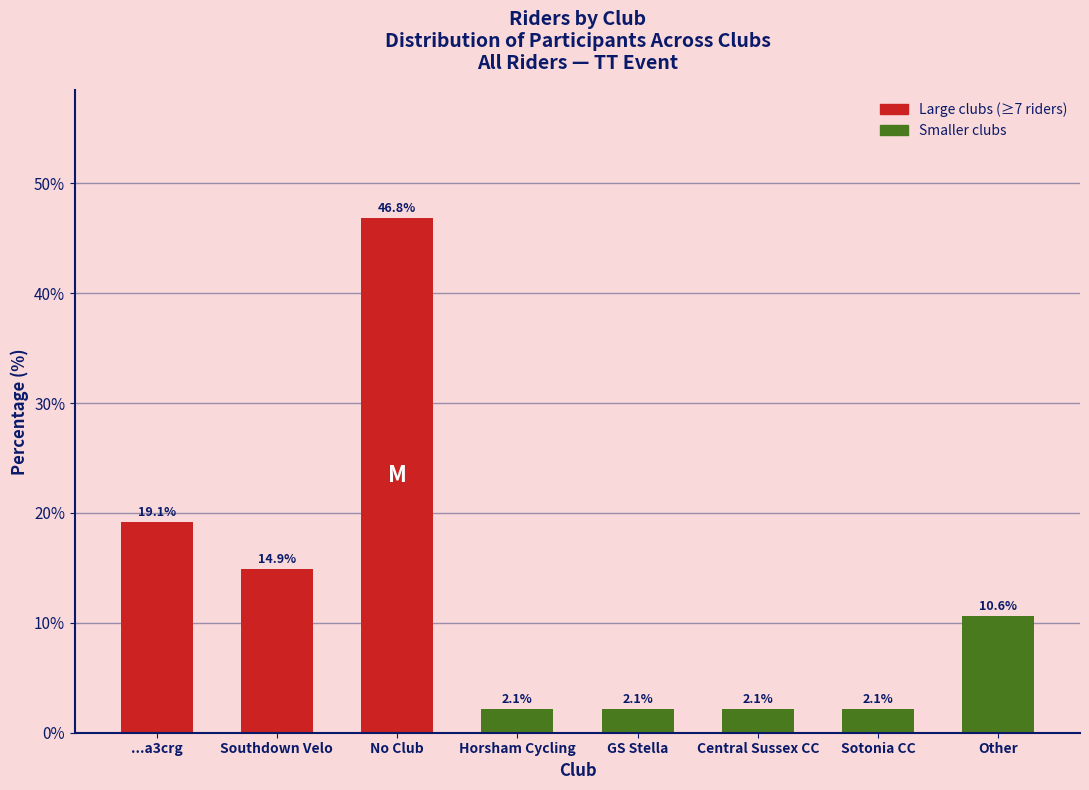

Reading left to right, list all the values displayed in this chart.

...a3crg=19.1	Southdown Velo=14.9	No Club=46.8	Horsham Cycling=2.1	GS Stella=2.1	Central Sussex CC=2.1	Sotonia CC=2.1	Other=10.6